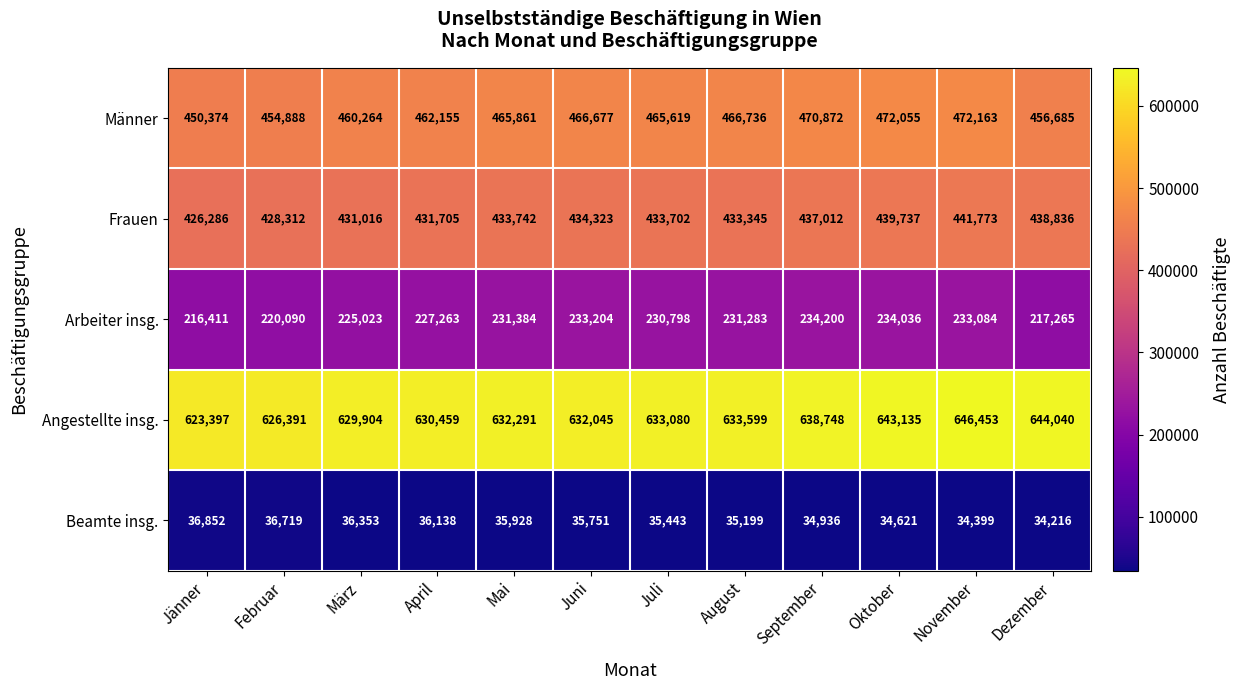

What is the sum of all Beamte insg. values?

426555